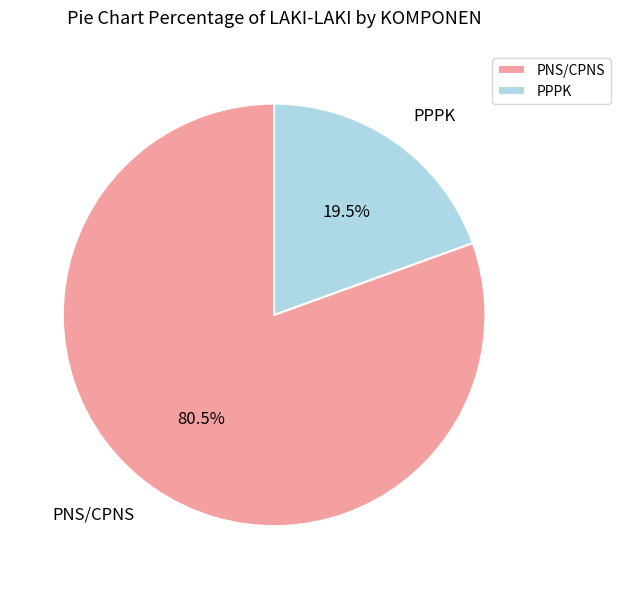

What is the ratio of the value at PNS/CPNS to the value at PPPK?

4.1